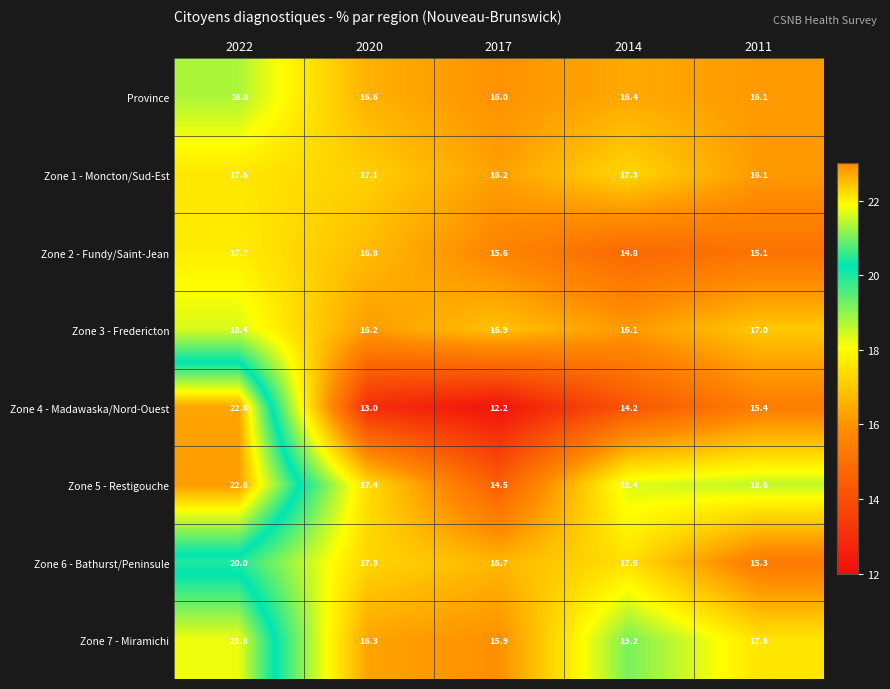

What is the difference between the second highest and minimum values in the Zone 6 - Bathurst/Peninsule series?

2.2